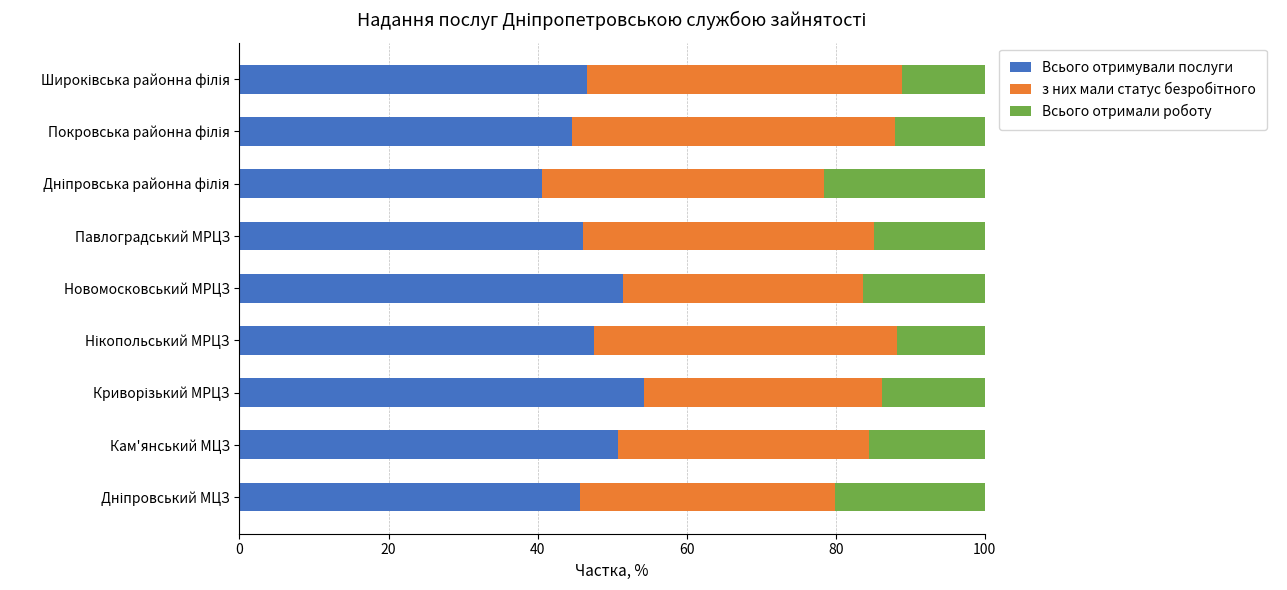

What is the difference between the maximum and second lowest values in the Всього отримували послуги series?

9.6